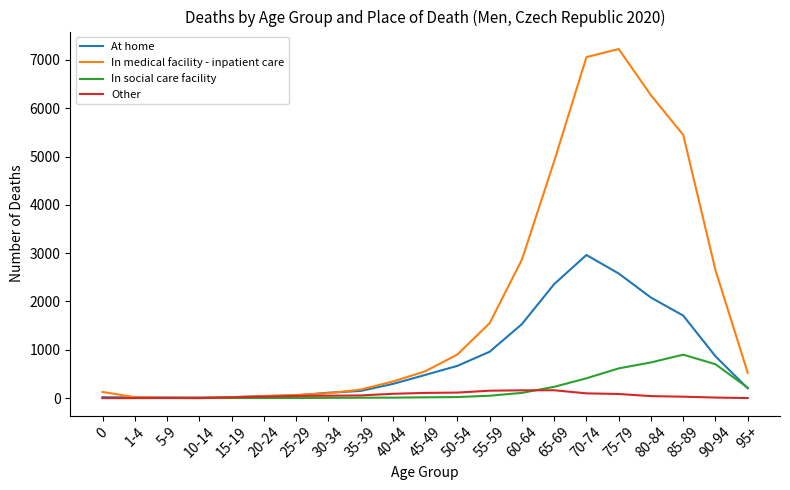

What is the total value across all series at 95+?

940